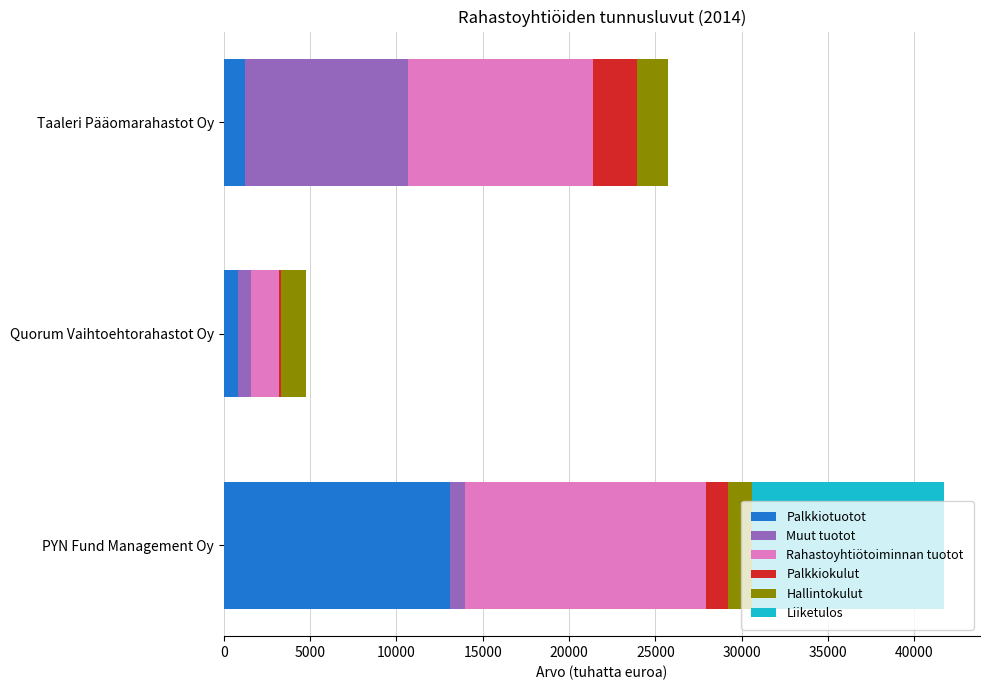

How many series are shown in this chart?

6